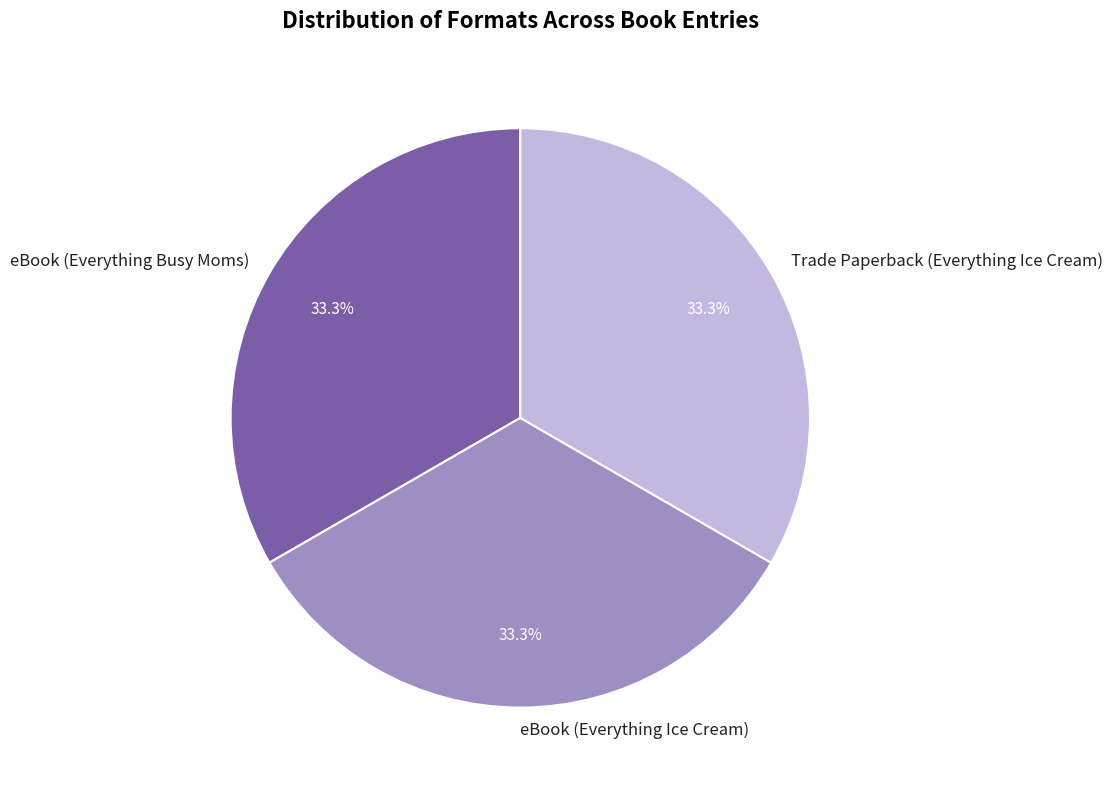

How much of the chart is everything except Trade Paperback (Everything Ice Cream)?

66.7%